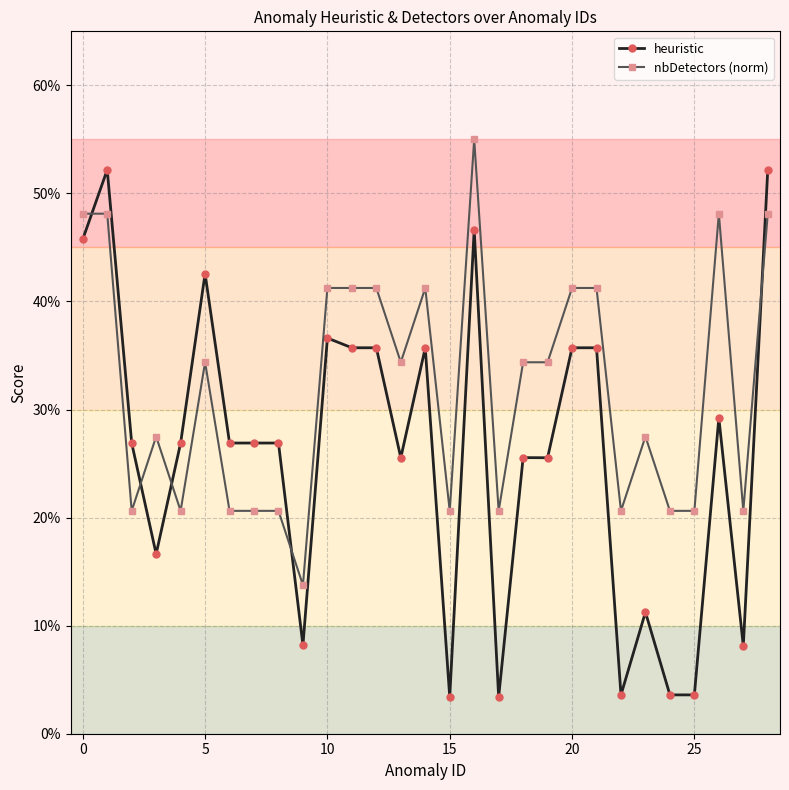

Is this an area chart (filled region under the line)?

No